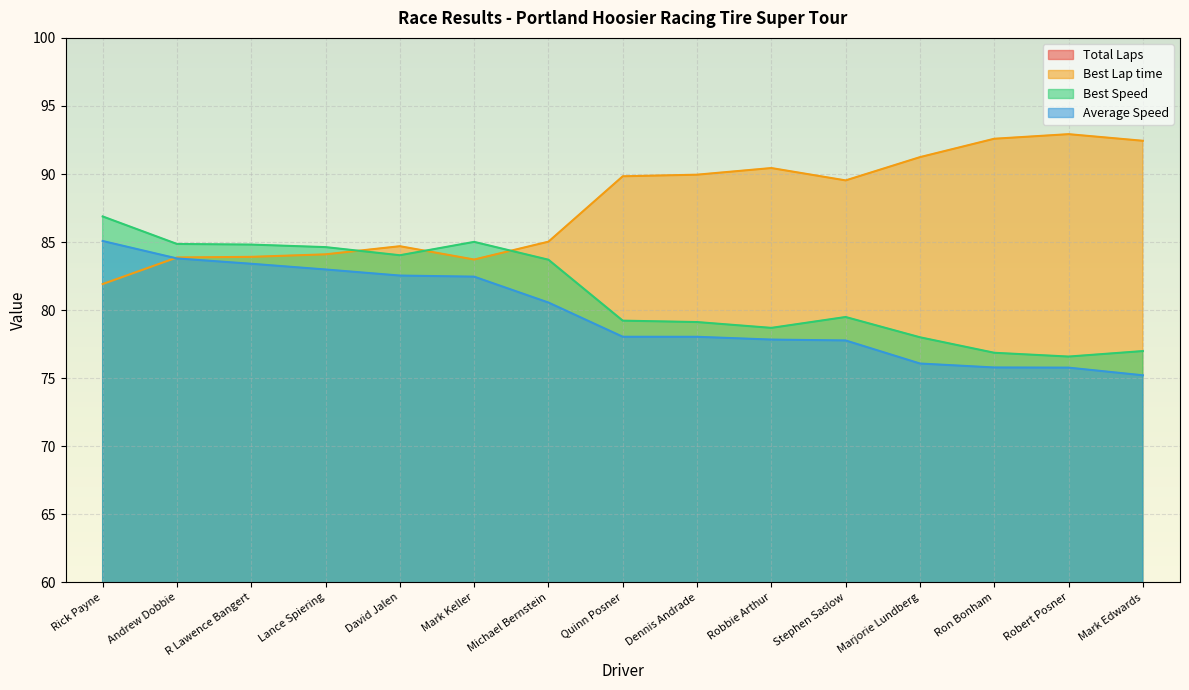

Reading right to left, extract all data points from this chart.

Total Laps: Mark Edwards=17.0	Robert Posner=24.0	Ron Bonham=24.0	Marjorie Lundberg=24.0	Stephen Saslow=24.0	Robbie Arthur=24.0	Dennis Andrade=24.0	Quinn Posner=24.0	Michael Bernstein=25.0	Mark Keller=26.0	David Jalen=26.0	Lance Spiering=26.0	R Lawence Bangert=26.0	Andrew Dobbie=26.0	Rick Payne=26.0
Best Lap time: Mark Edwards=92.4	Robert Posner=92.9	Ron Bonham=92.6	Marjorie Lundberg=91.2	Stephen Saslow=89.5	Robbie Arthur=90.4	Dennis Andrade=90.0	Quinn Posner=89.8	Michael Bernstein=85.0	Mark Keller=83.7	David Jalen=84.7	Lance Spiering=84.1	R Lawence Bangert=83.9	Andrew Dobbie=83.9	Rick Payne=81.9
Best Speed: Mark Edwards=77.0	Robert Posner=76.6	Ron Bonham=76.9	Marjorie Lundberg=78.0	Stephen Saslow=79.5	Robbie Arthur=78.7	Dennis Andrade=79.1	Quinn Posner=79.2	Michael Bernstein=83.7	Mark Keller=85.0	David Jalen=84.0	Lance Spiering=84.6	R Lawence Bangert=84.8	Andrew Dobbie=84.9	Rick Payne=86.9
Average Speed: Mark Edwards=75.2	Robert Posner=75.8	Ron Bonham=75.8	Marjorie Lundberg=76.1	Stephen Saslow=77.8	Robbie Arthur=77.8	Dennis Andrade=78.0	Quinn Posner=78.0	Michael Bernstein=80.6	Mark Keller=82.5	David Jalen=82.5	Lance Spiering=83.0	R Lawence Bangert=83.4	Andrew Dobbie=83.8	Rick Payne=85.1